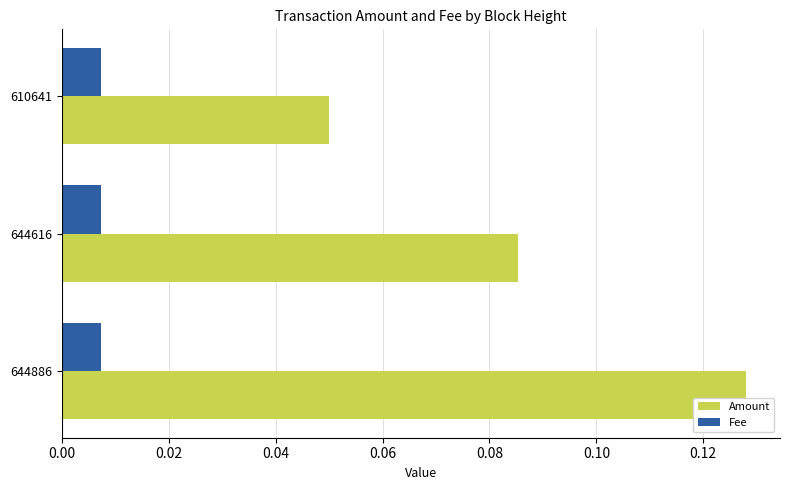

The value of Amount at 644886 is 0.2. True or false?

False